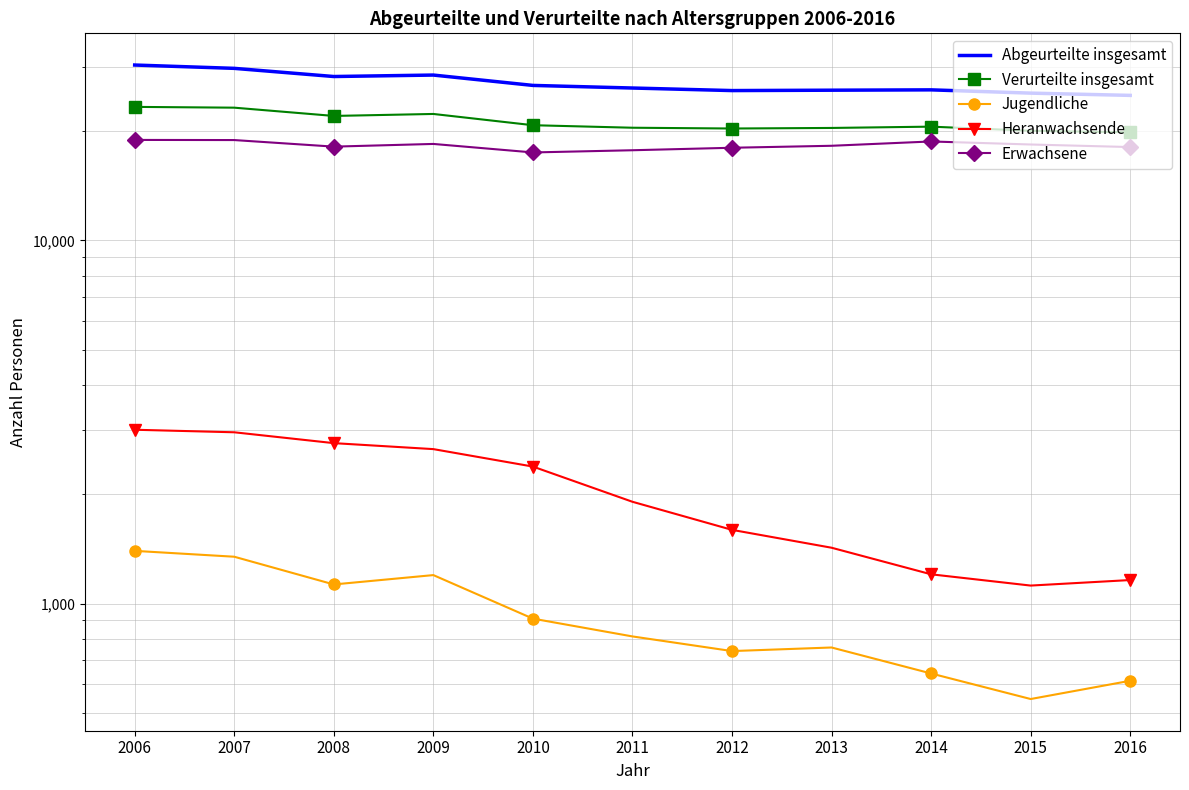

At which label is Erwachsene closest to 18193?

2013